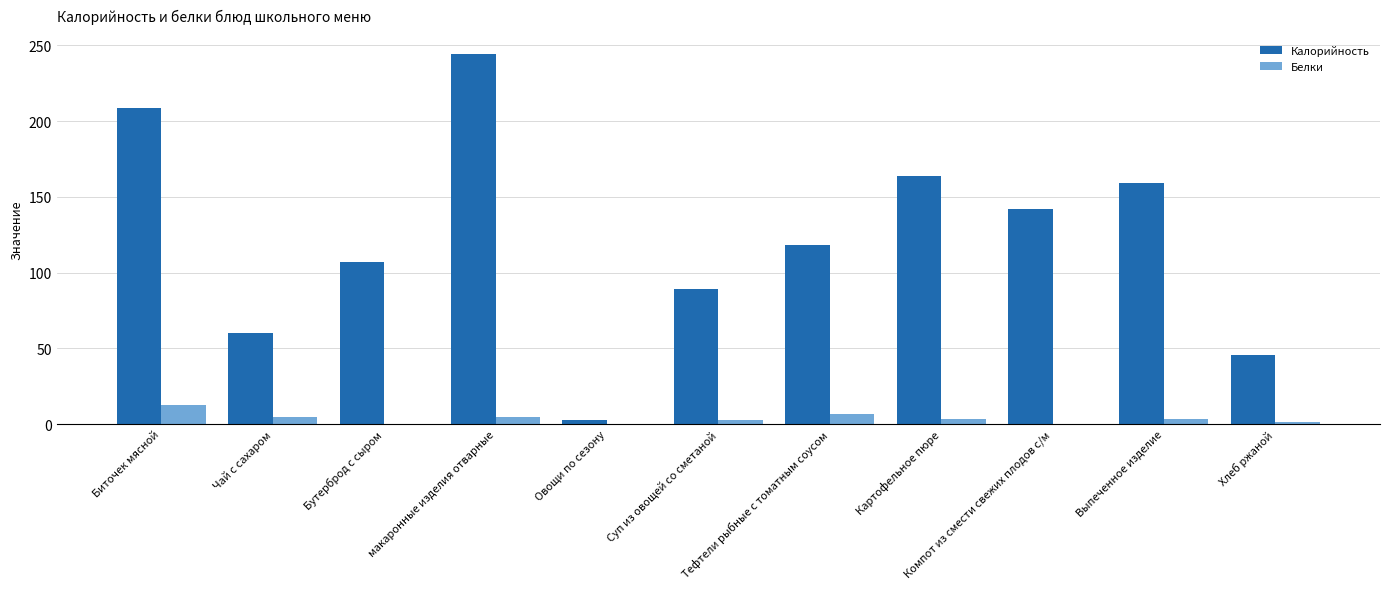

At which category is the sum across all series the highest?

макаронные изделия отварные